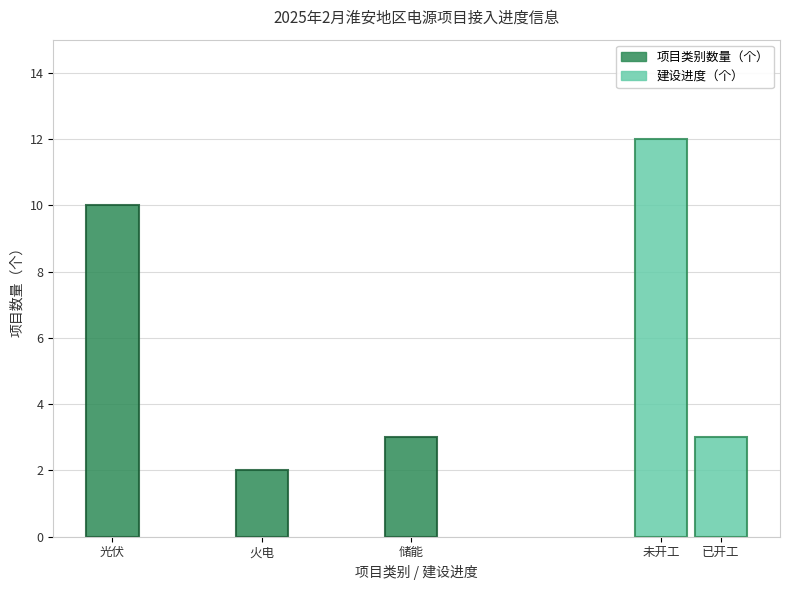

What is the value of the 火电 bar at the 1st from the left?

2